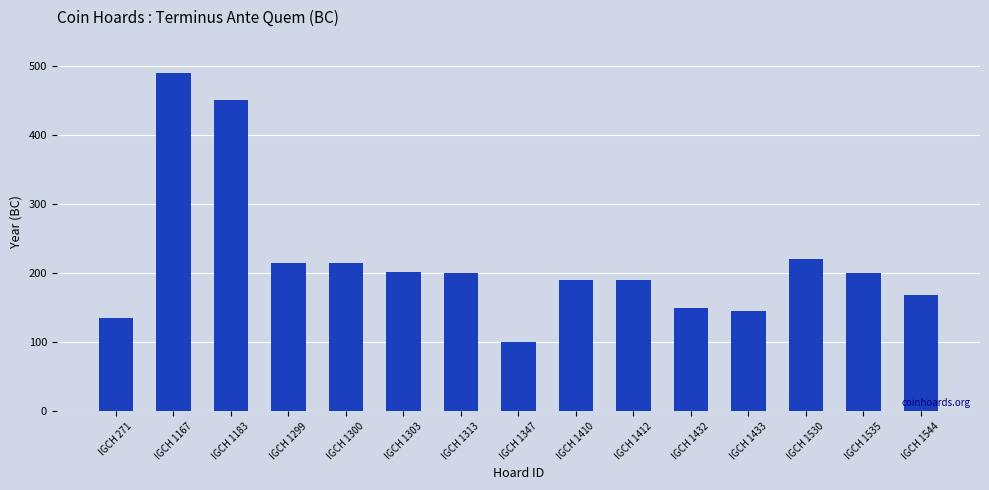

What is the difference between the maximum and minimum values?

390